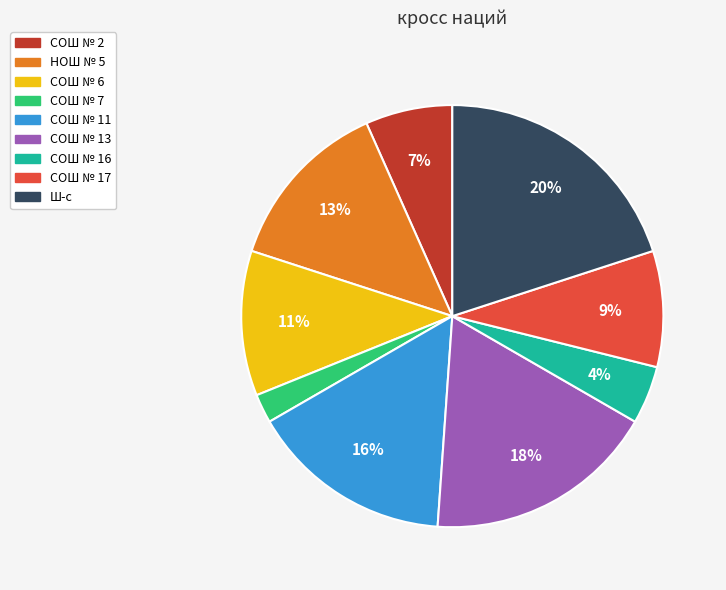

Combined, do СОШ № 7 and СОШ № 2 account for over 50%?

No